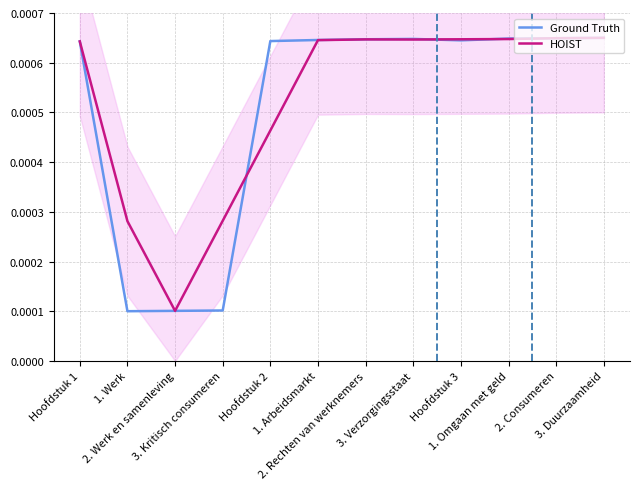

Which category has the lowest value across all series?

1. Werk